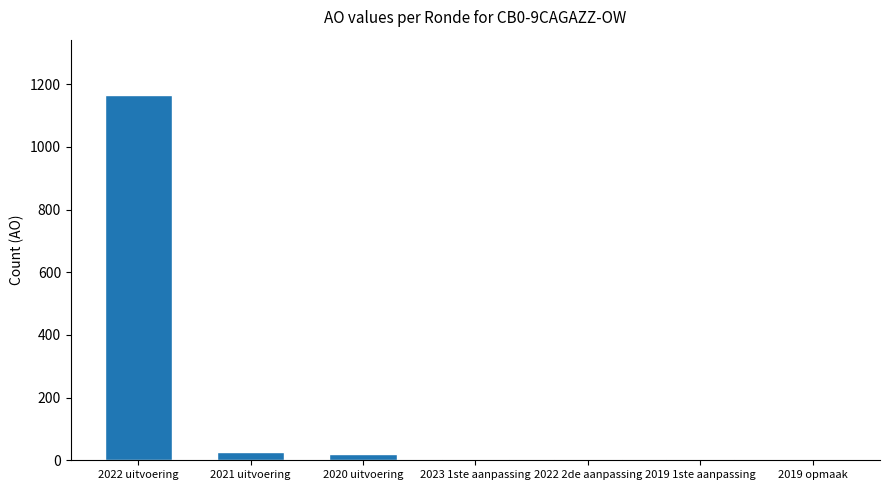

What is the sum of all values?

1225